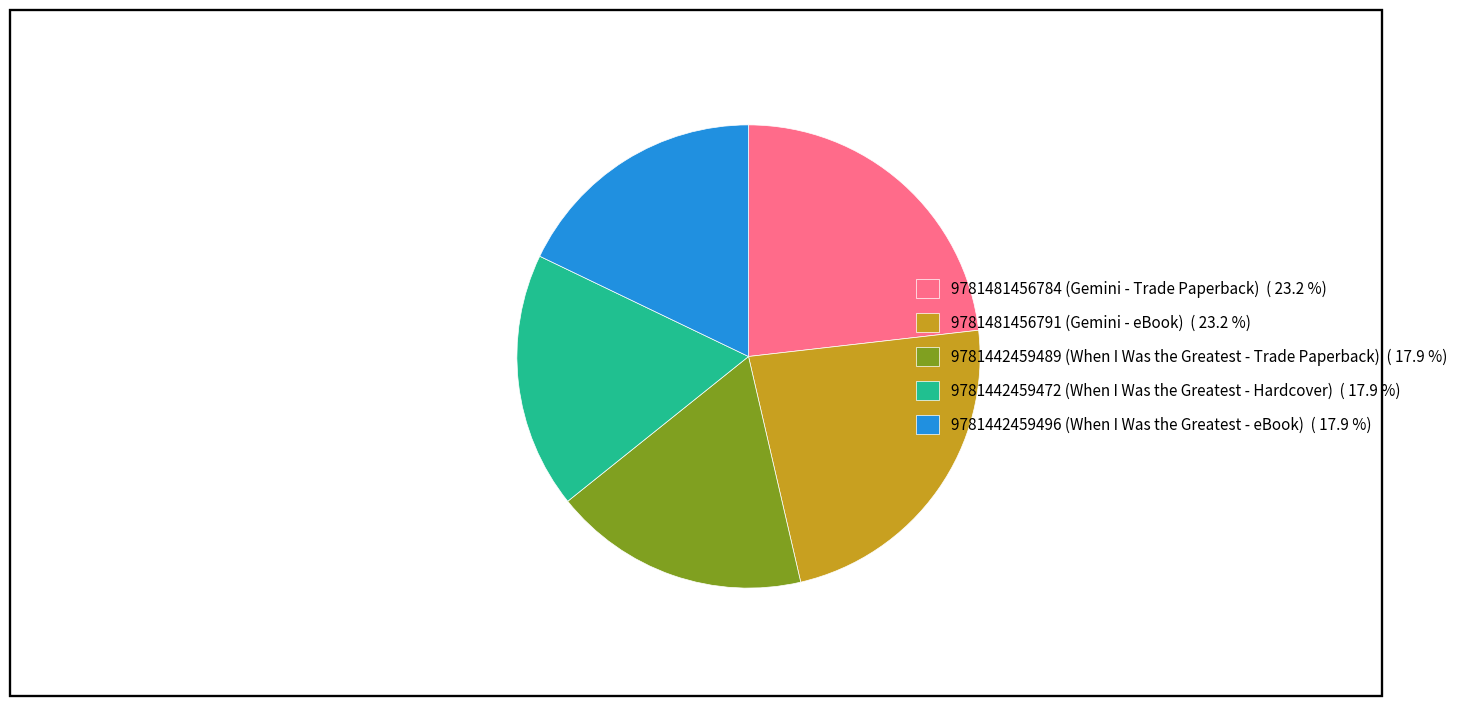

Count the number of slices in the pie.

5